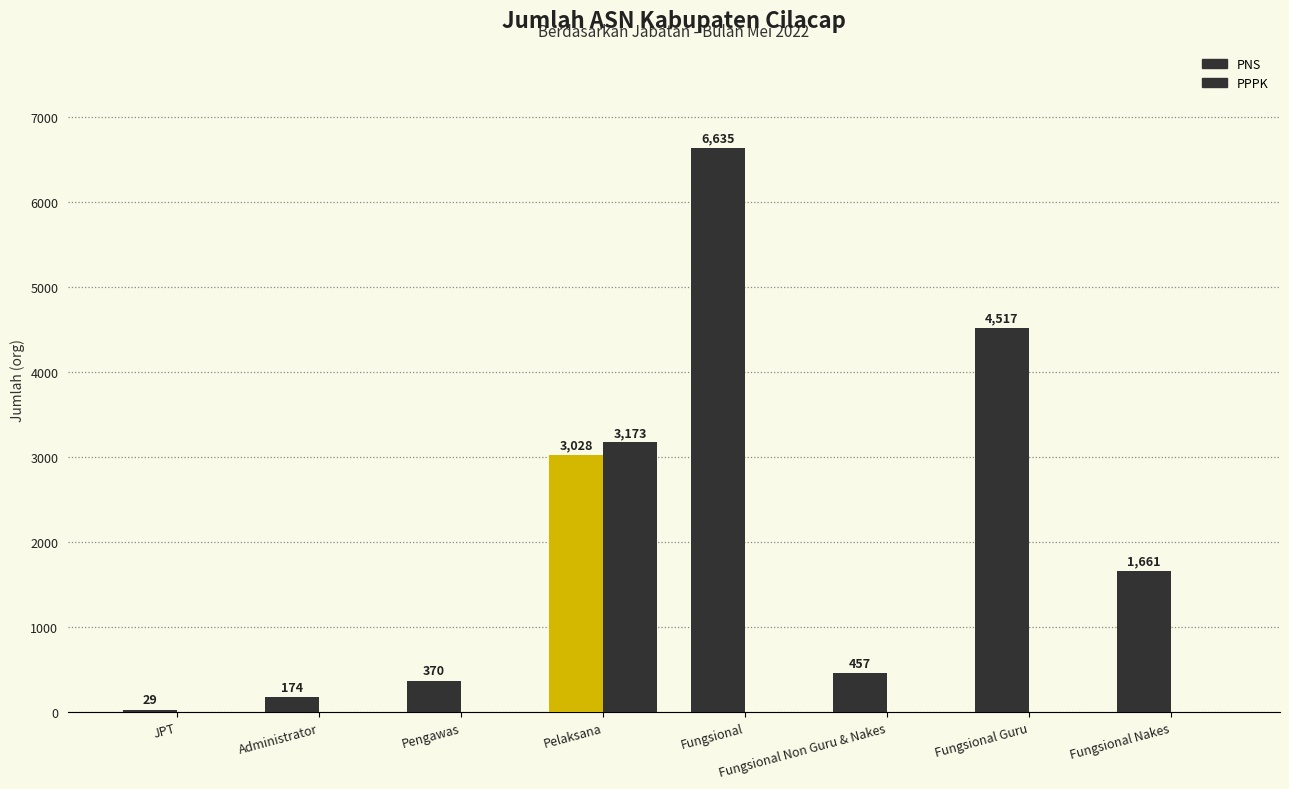

Are the bars horizontal?

No